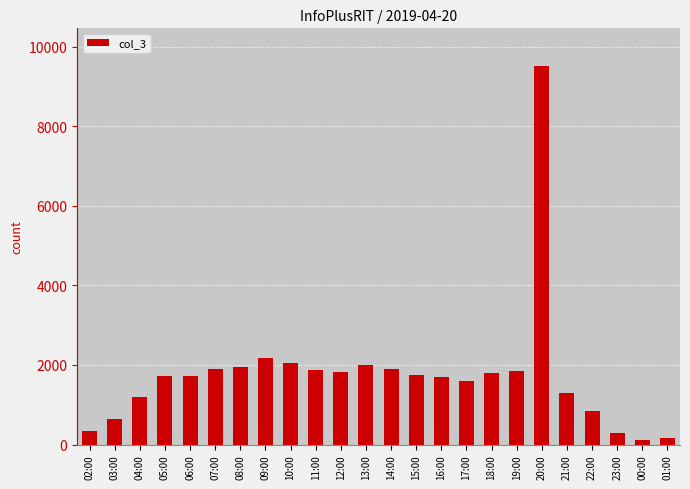

What is the maximum value shown in the chart?

9514